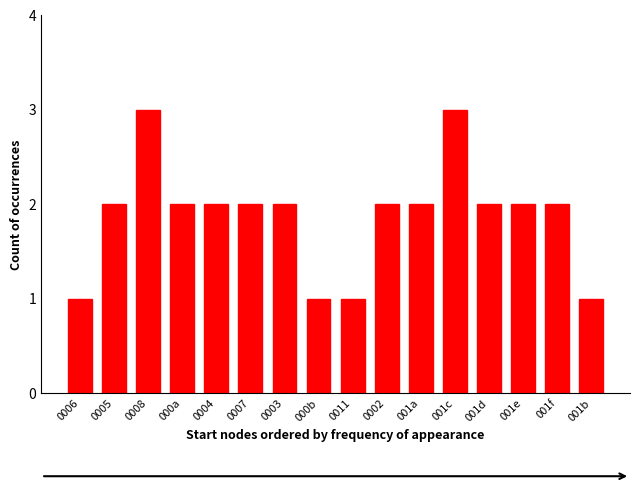

Approximately how many times larger is the value at 0007 compared to 001e?

1.0